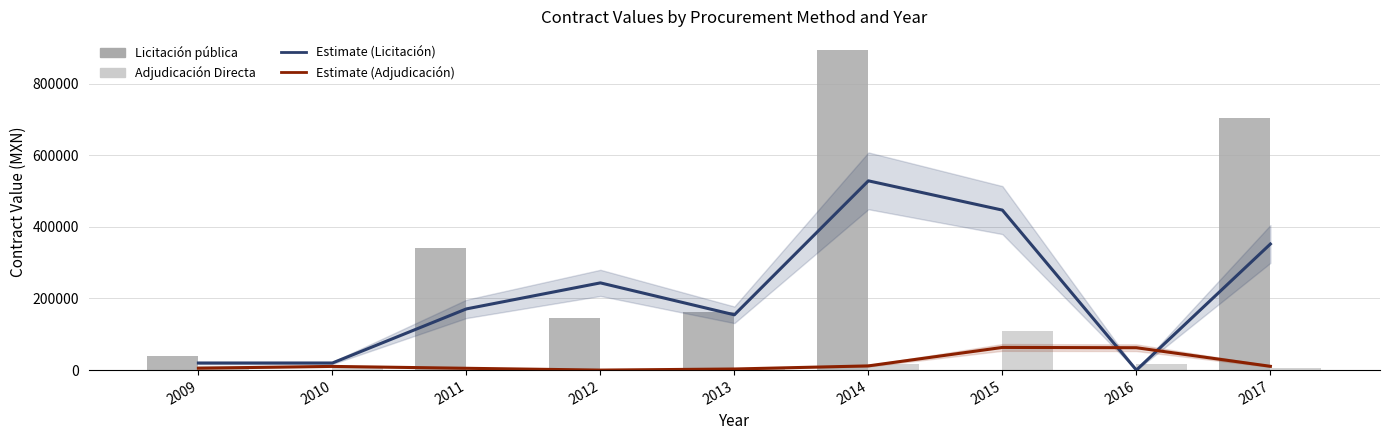

Reading right to left, extract all data points from this chart.

Estimate (Licitación): 2017=352181.6	2016=0.0	2015=446901.0	2014=528663.6	2013=154427.7	2012=243611.8	2011=170946.7	2010=19789.2	2009=19789.2
Estimate (Adjudicación): 2017=10584.9	2016=62509.7	2015=63304.6	2014=11745.2	2013=3062.4	2012=0.0	2011=5026.0	2010=10321.4	2009=5295.4
Licitación pública: 2017=704363.1	2016=0.0	2015=0.0	2014=893802.0	2013=163525.2	2012=145330.2	2011=341893.4	2010=0.0	2009=39578.3
Adjudicación Directa: 2017=5394.0	2016=15775.8	2015=109243.6	2014=17365.6	2013=6124.8	2012=0.0	2011=0.0	2010=10052.0	2009=10590.8